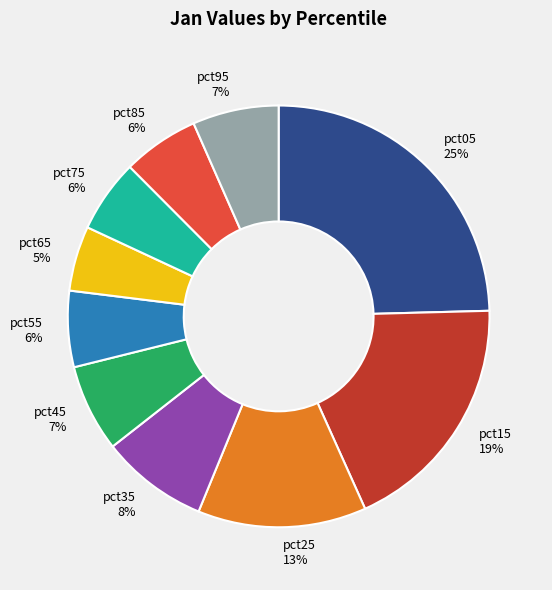

To the nearest percent, what is the combined percentage of pct95 and pct25?

20%